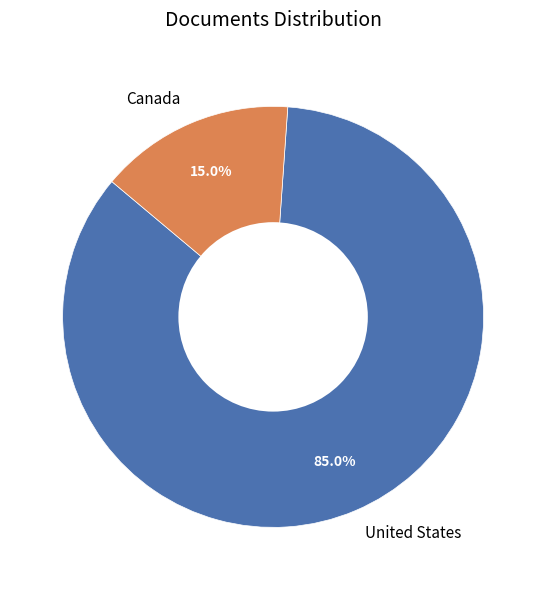

Combined, what portion of the pie is Canada and United States?

100.0%